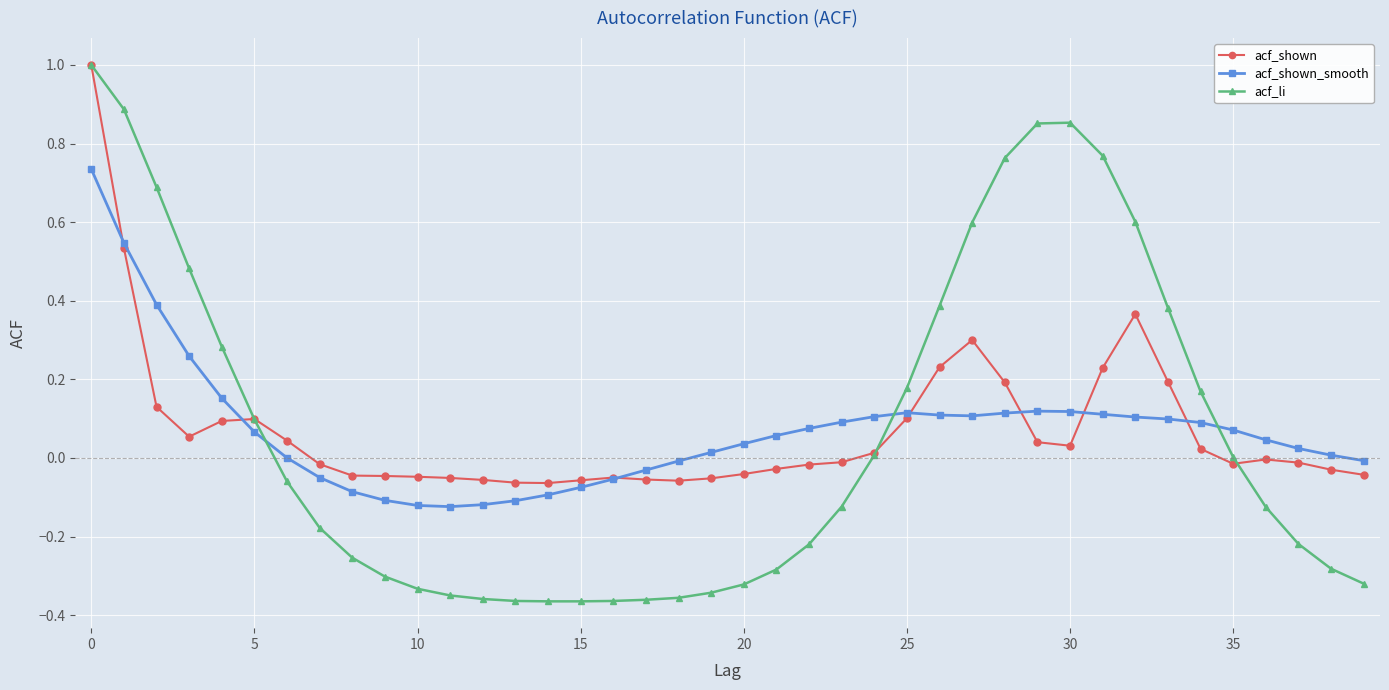

Which series has the largest range (max minus min)?

acf_li